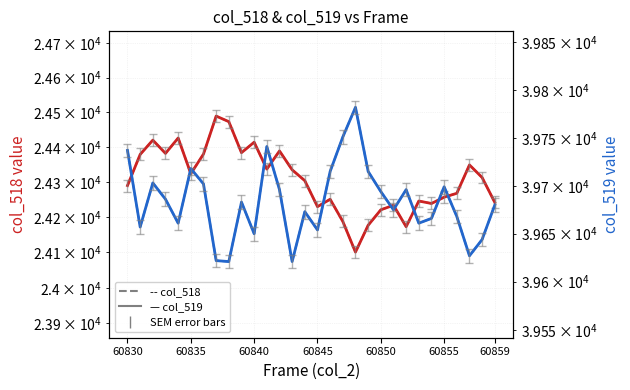

True or false: col_519 (dashed) and col_519 (solid) cross at least once.

False